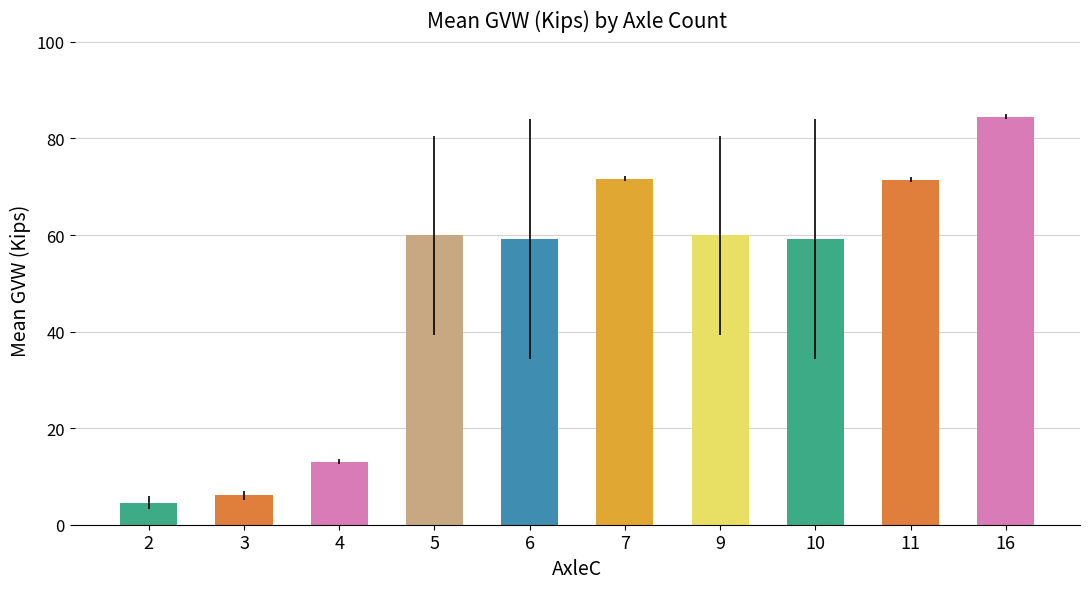

How many data points does each series have?

10